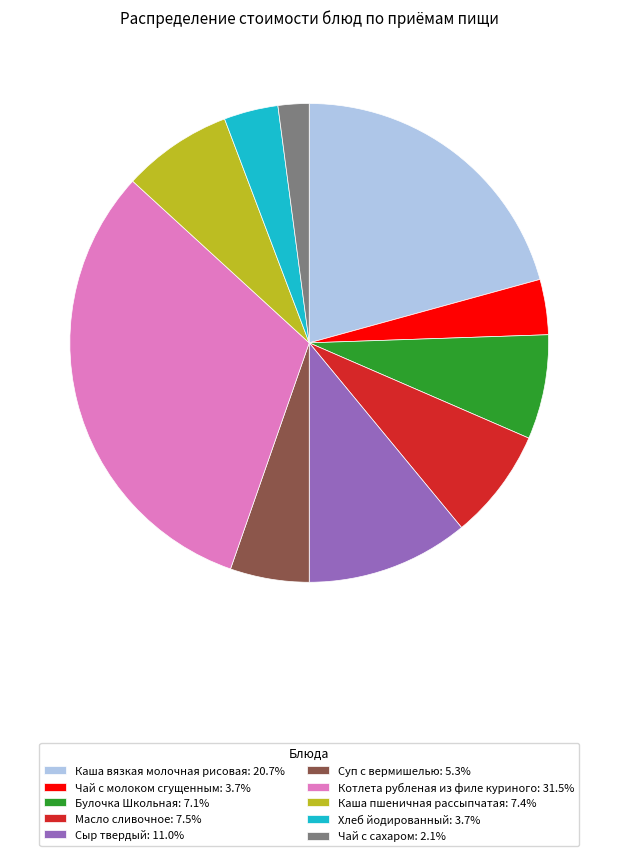

Does Хлеб йодированный: 3.7% represent more than half of the total?

No